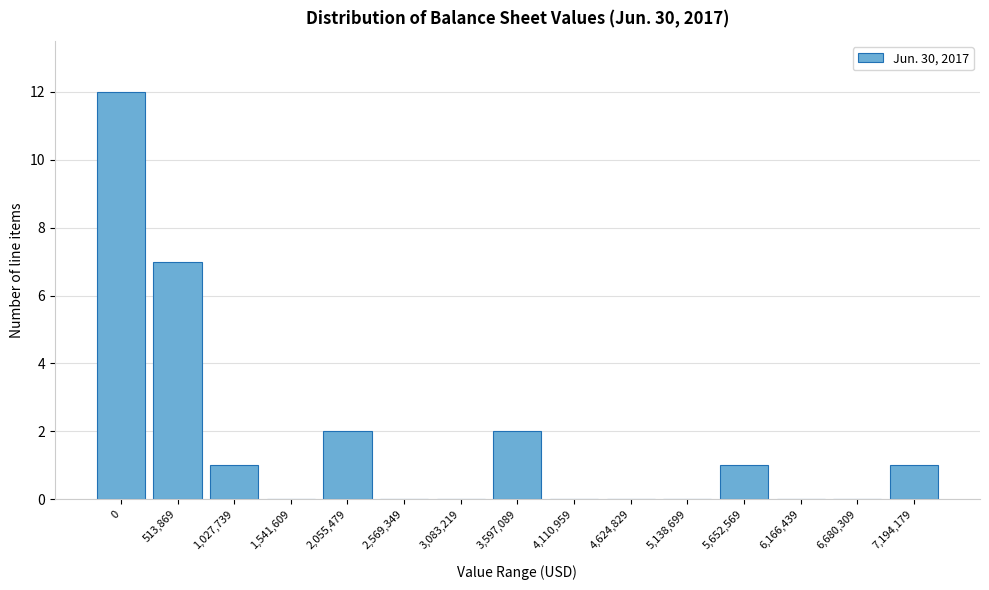

Reading left to right, what are all the values shown in this chart?

0=12	513,869=7	1,027,739=1	1,541,609=0	2,055,479=2	2,569,349=0	3,083,219=0	3,597,089=2	4,110,959=0	4,624,829=0	5,138,699=0	5,652,569=1	6,166,439=0	6,680,309=0	7,194,179=1